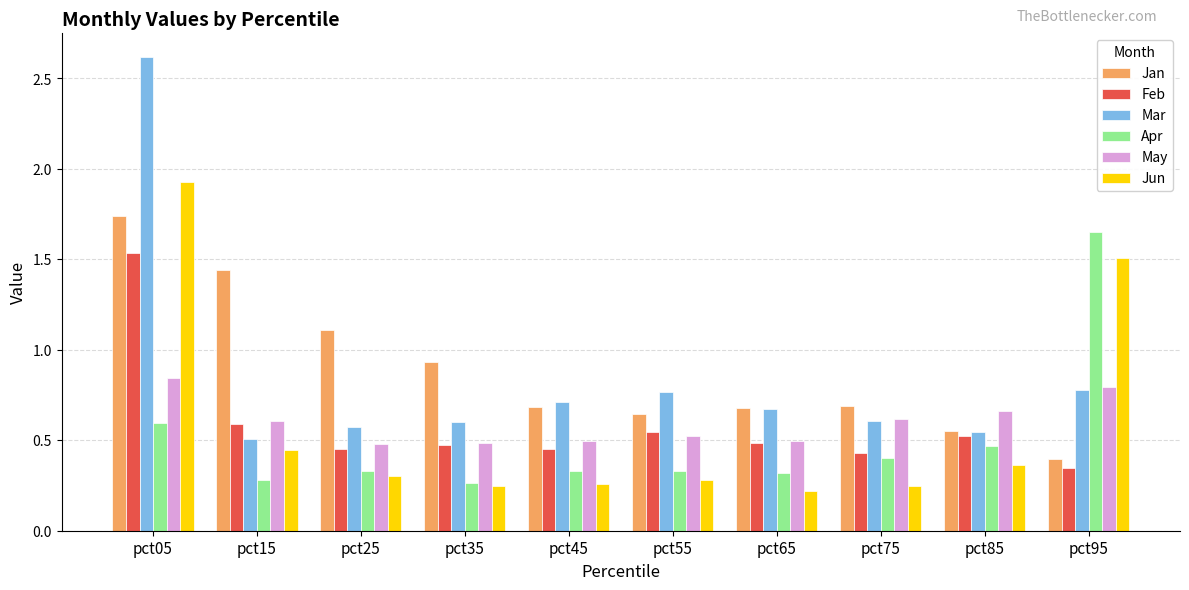

What is the difference between the Apr values at pct65 and pct95?

1.3